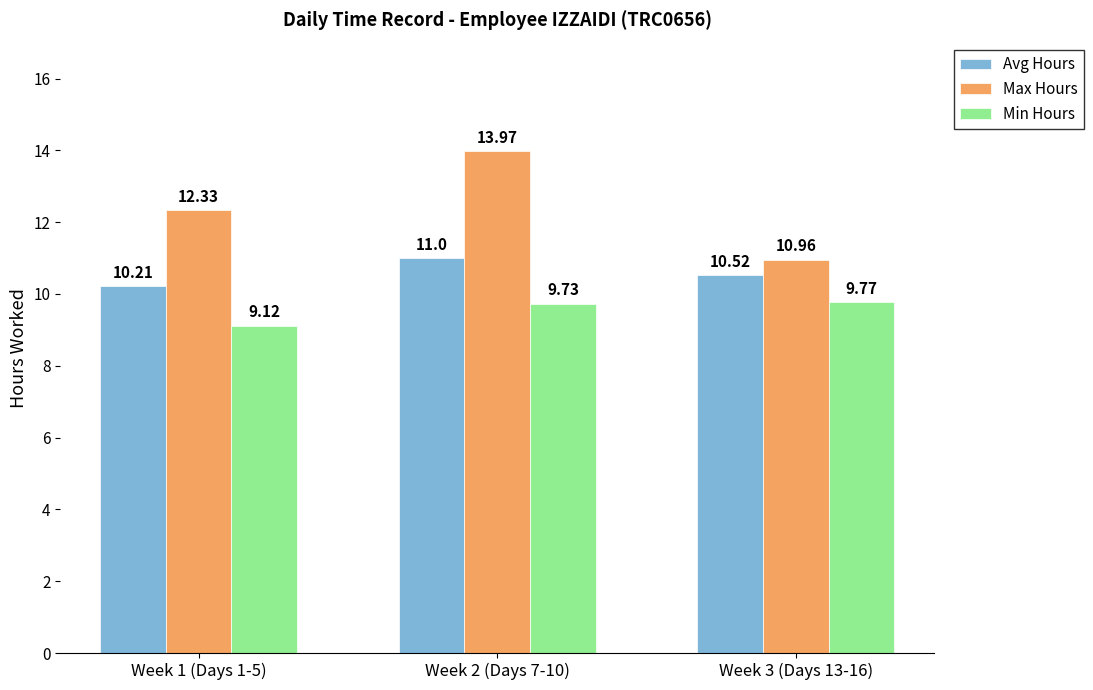

How many series are shown in this chart?

3